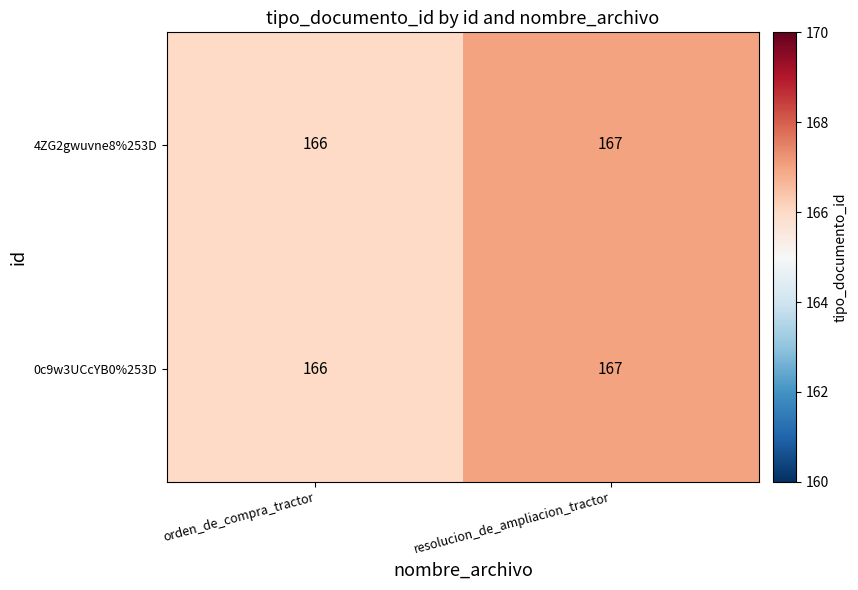

Reading left to right, transcribe all the data shown in this chart.

4ZG2gwuvne8%253D: 166	167
0c9w3UCcYB0%253D: 166	167